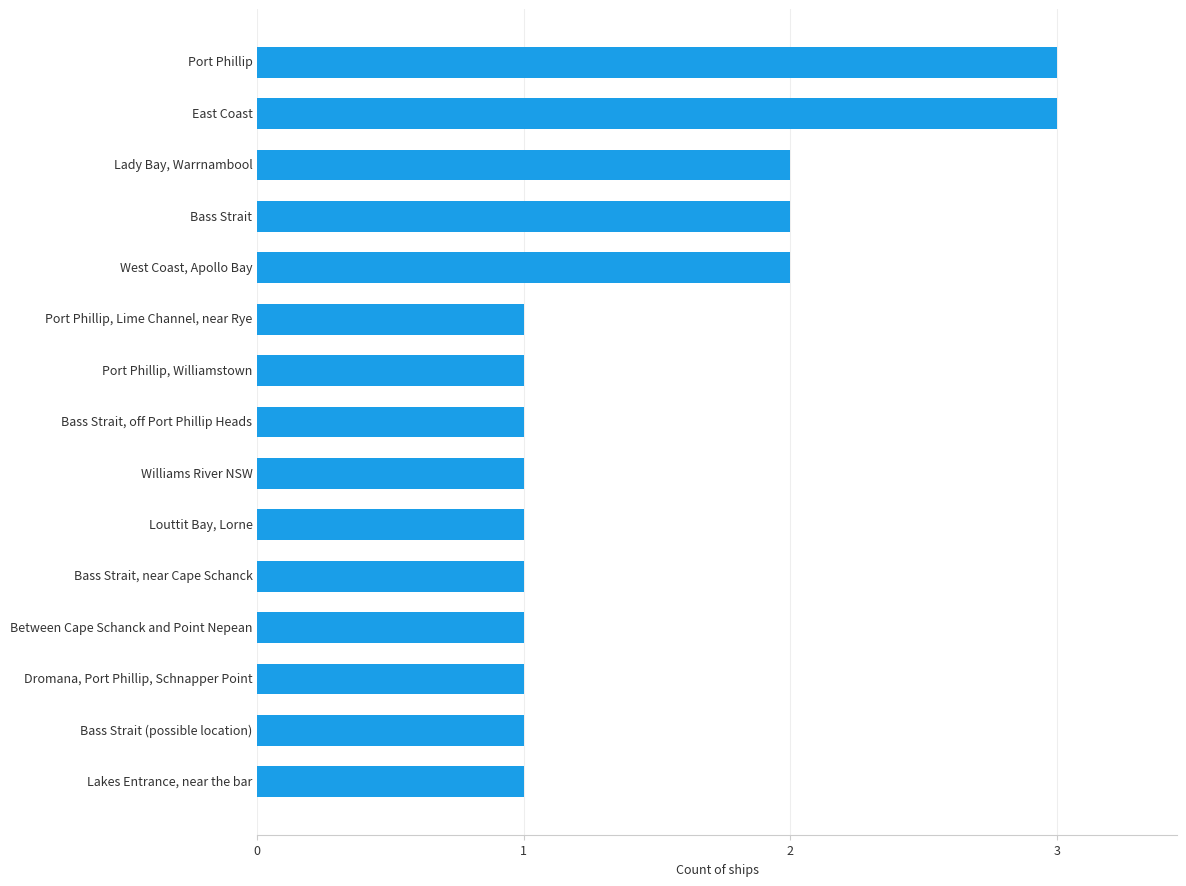

Reading top to bottom, transcribe all the data shown in this chart.

Port Phillip=3	East Coast=3	Lady Bay, Warrnambool=2	Bass Strait=2	West Coast, Apollo Bay=2	Port Phillip, Lime Channel, near Rye=1	Port Phillip, Williamstown=1	Bass Strait, off Port Phillip Heads=1	Williams River NSW=1	Louttit Bay, Lorne=1	Bass Strait, near Cape Schanck=1	Between Cape Schanck and Point Nepean=1	Dromana, Port Phillip, Schnapper Point=1	Bass Strait (possible location)=1	Lakes Entrance, near the bar=1